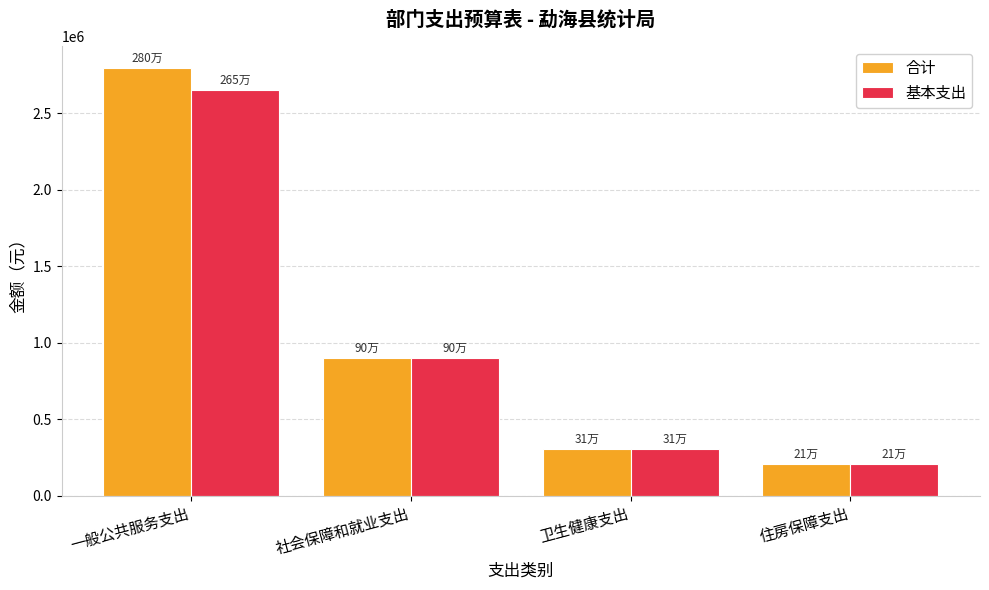

How many data points in 合计 are above 901793?

2